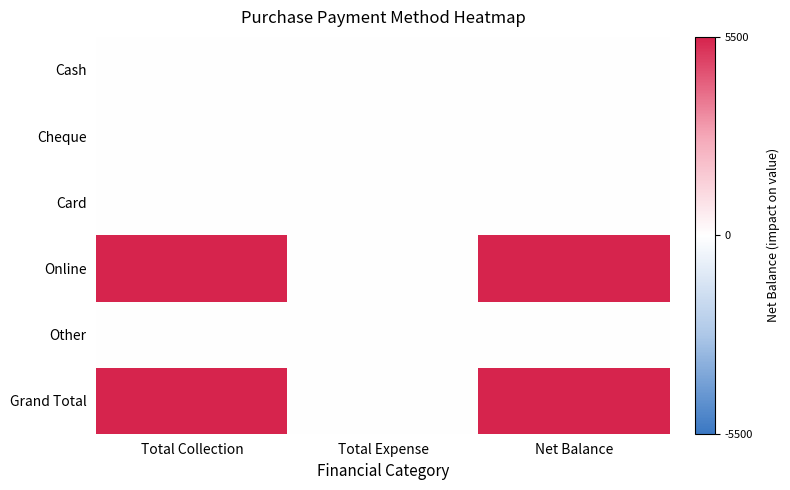

Reading left to right, what are all the values shown in this chart?

Cash: Total Collection=0	Total Expense=0	Net Balance=0
Cheque: Total Collection=0	Total Expense=0	Net Balance=0
Card: Total Collection=0	Total Expense=0	Net Balance=0
Online: Total Collection=5500	Total Expense=0	Net Balance=5500
Other: Total Collection=0	Total Expense=0	Net Balance=0
Grand Total: Total Collection=5500	Total Expense=0	Net Balance=5500